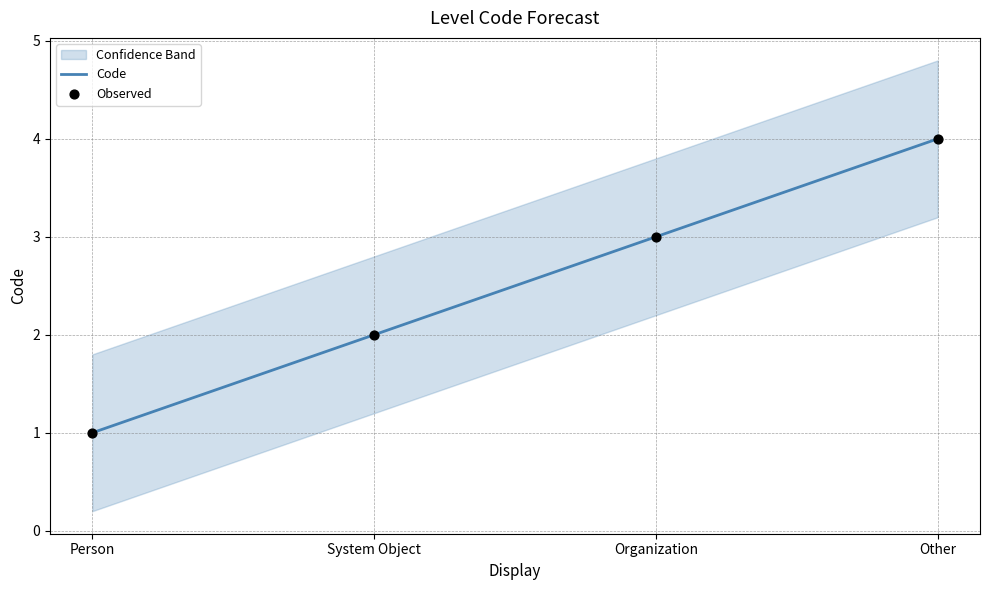

Which series reaches the maximum Y coordinate?

Code